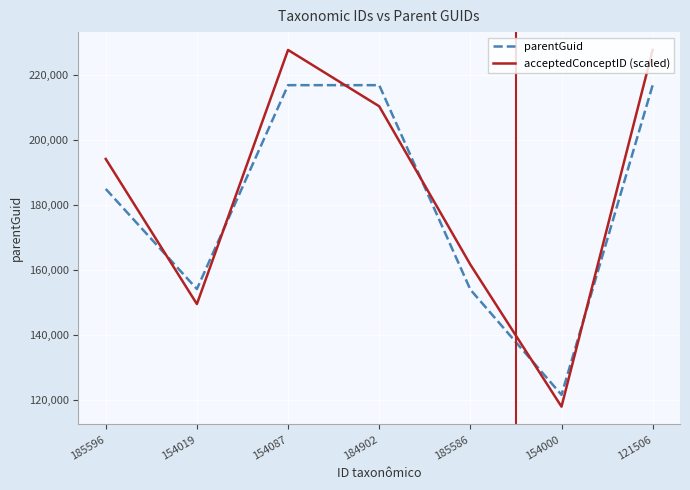

Where do parentGuid and acceptedConceptID (scaled) first cross each other?

185596 and 154019